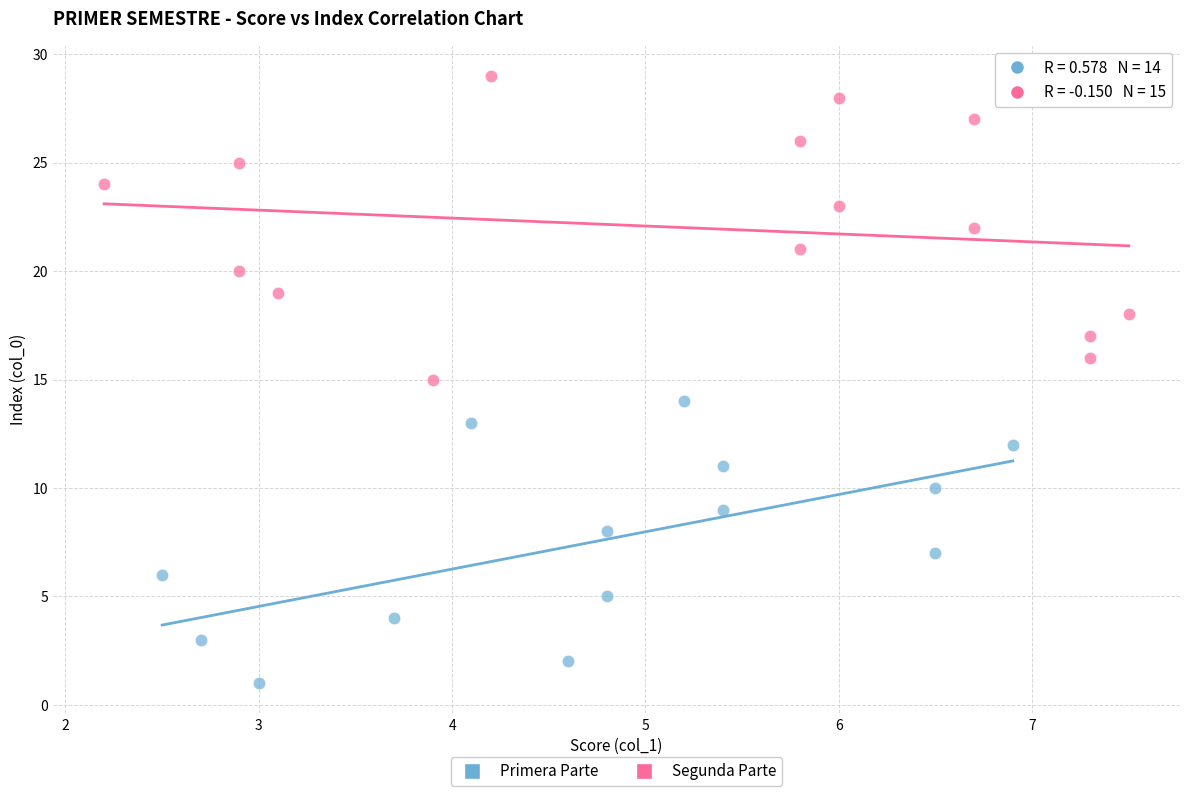

Which series contains the highest Y value?

Segunda Parte